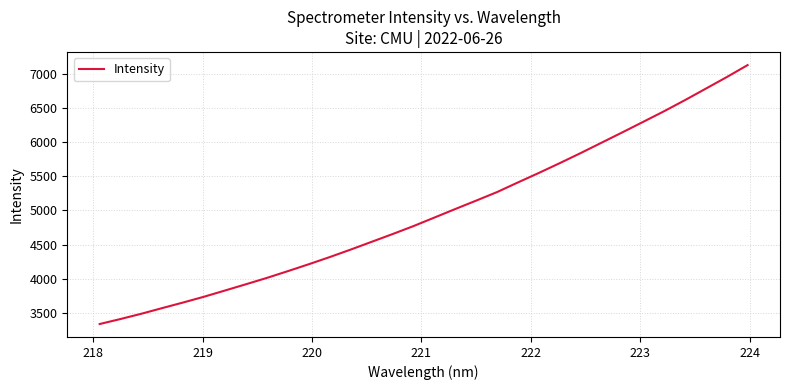

What is the difference between the maximum and minimum values?

3790.3